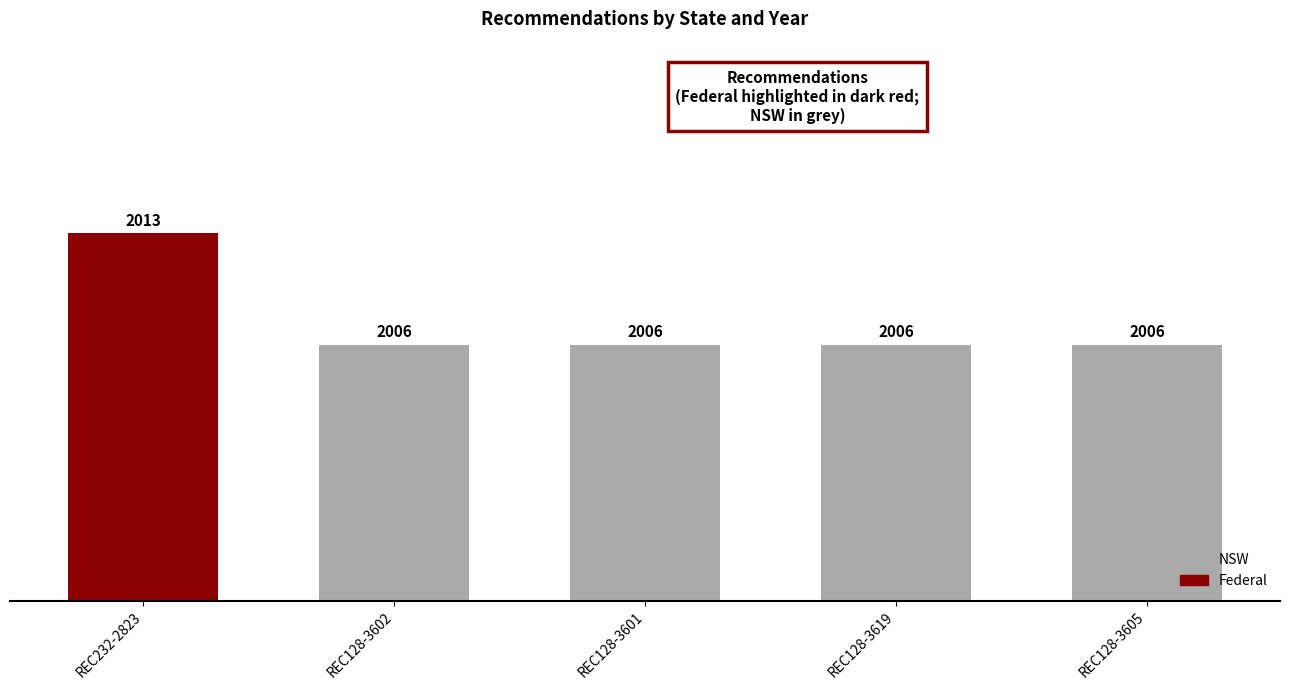

Reading left to right, extract all data points from this chart.

REC232-2823=2013	REC128-3602=2006	REC128-3601=2006	REC128-3619=2006	REC128-3605=2006